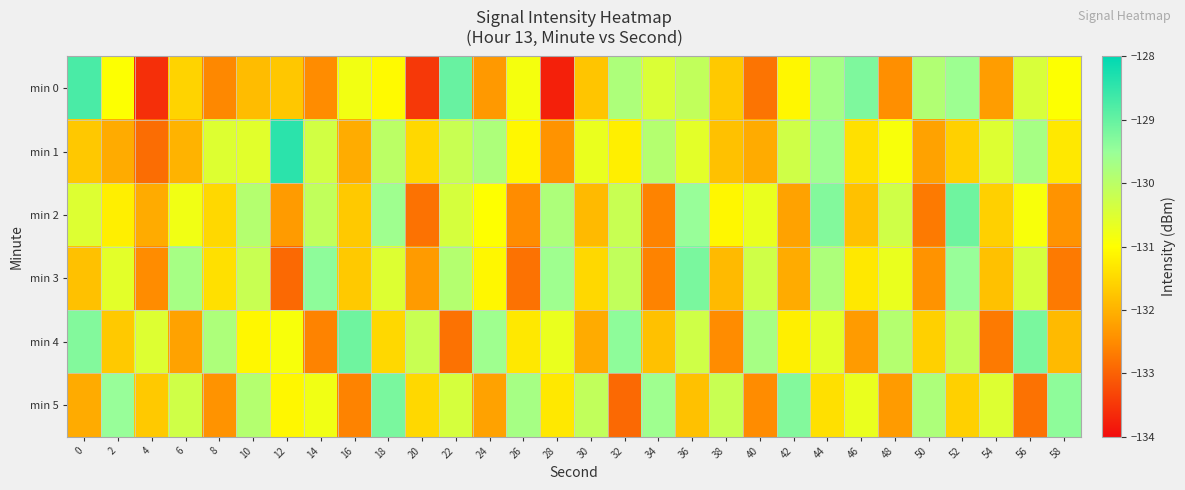

What is the greatest value displayed?

-128.4